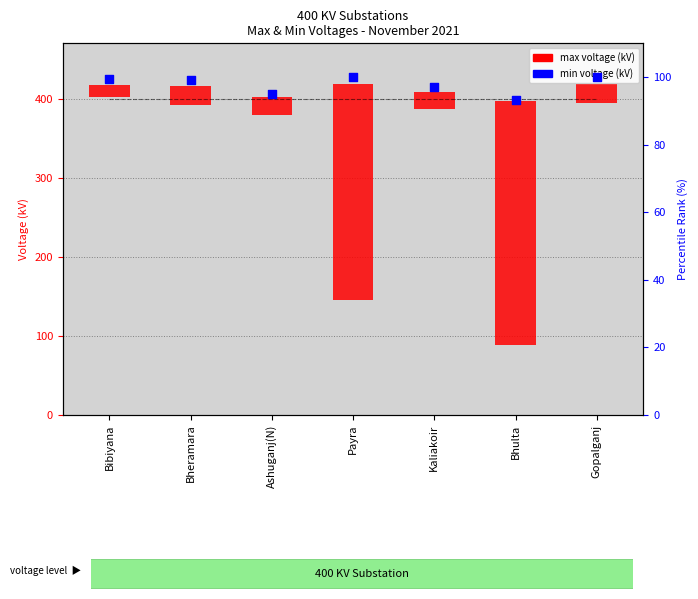

Which series has the largest total across all categories?

Max Voltage (kV)